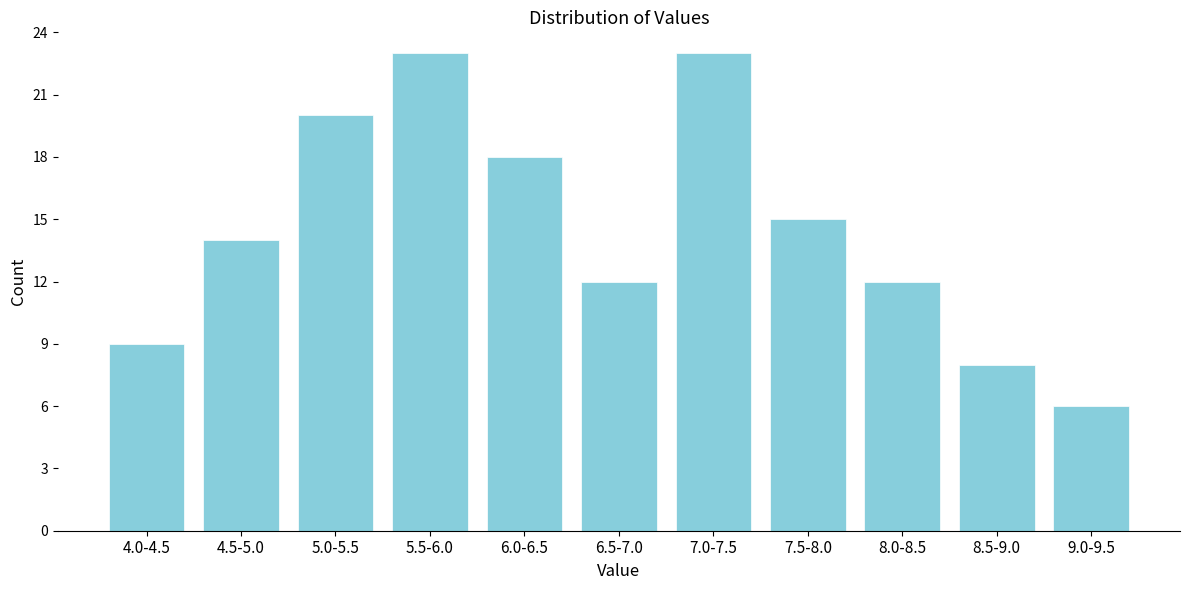

Reading right to left, list all the values displayed in this chart.

6	8	12	15	23	12	18	23	20	14	9